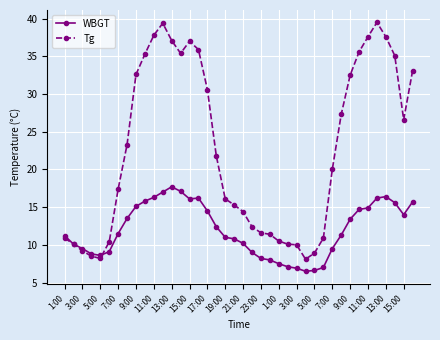

What are all the series names shown in the legend?

WBGT, Tg